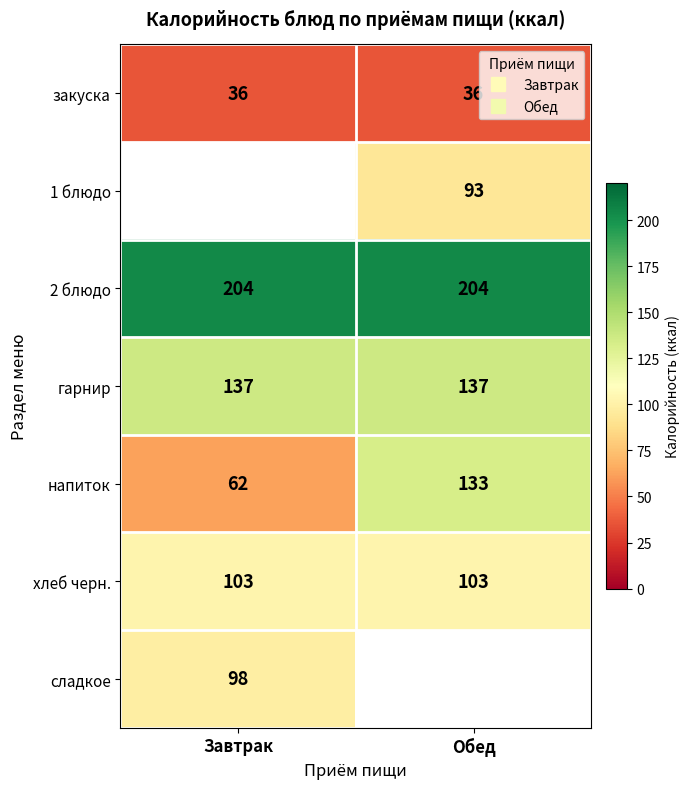

What is the sum of the закуска values at Завтрак and Обед?

72.0